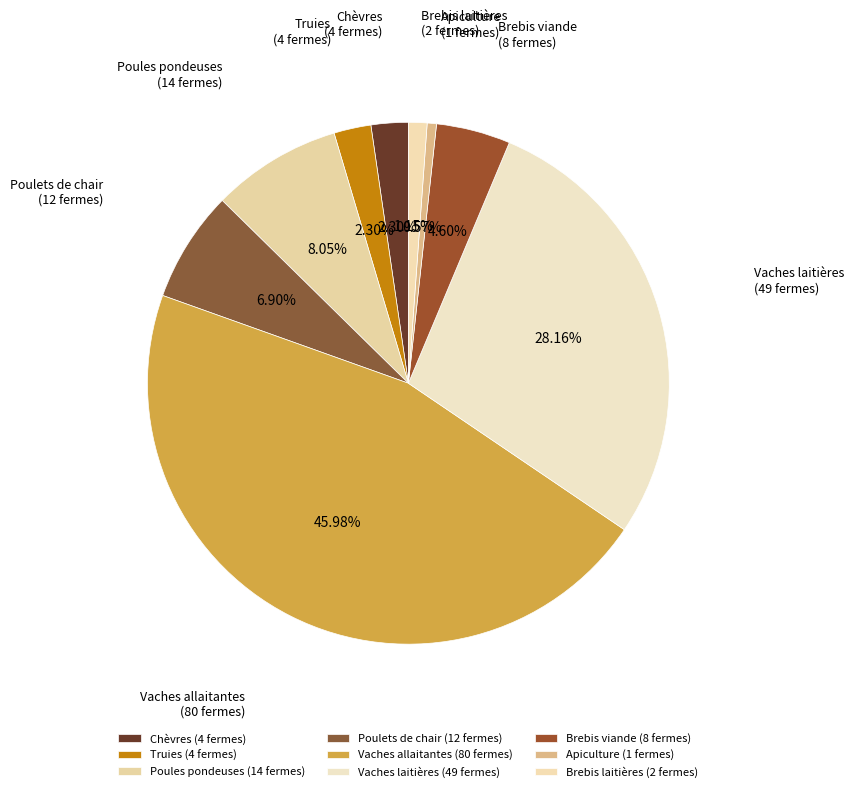

To the nearest percent, what portion does Poules pondeuses represent?

8%